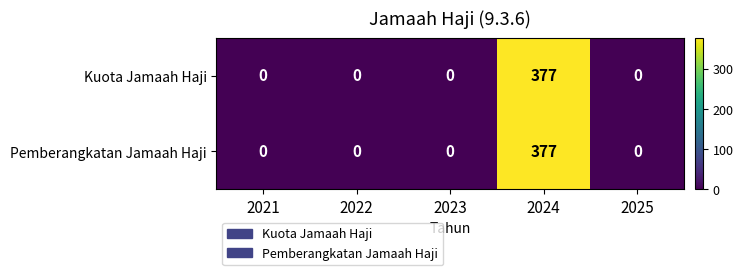

Is it true that Kuota Jamaah Haji equals 0 at 2021?

True